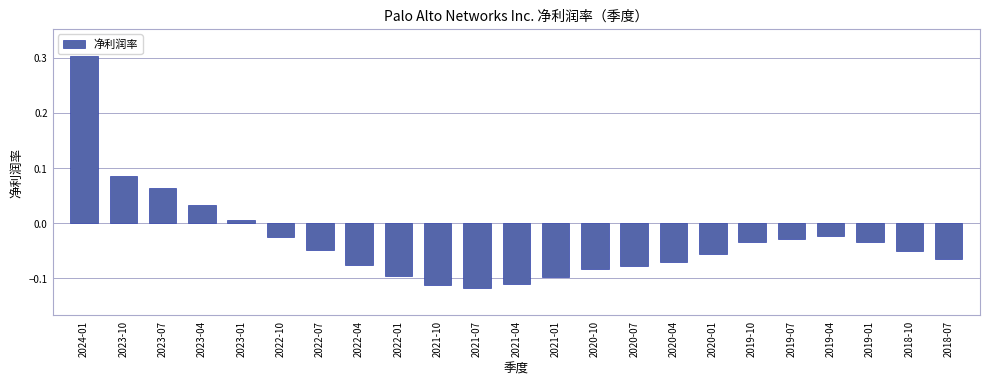

How many bars are there in total?

23